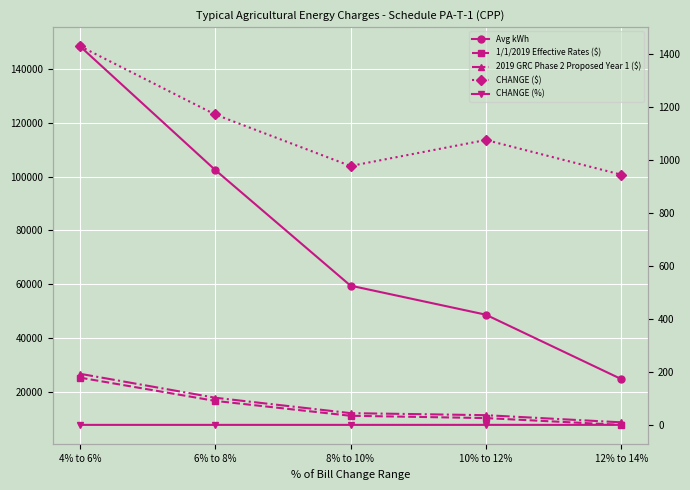

At which label is CHANGE (%) closest to 0?

4% to 6%